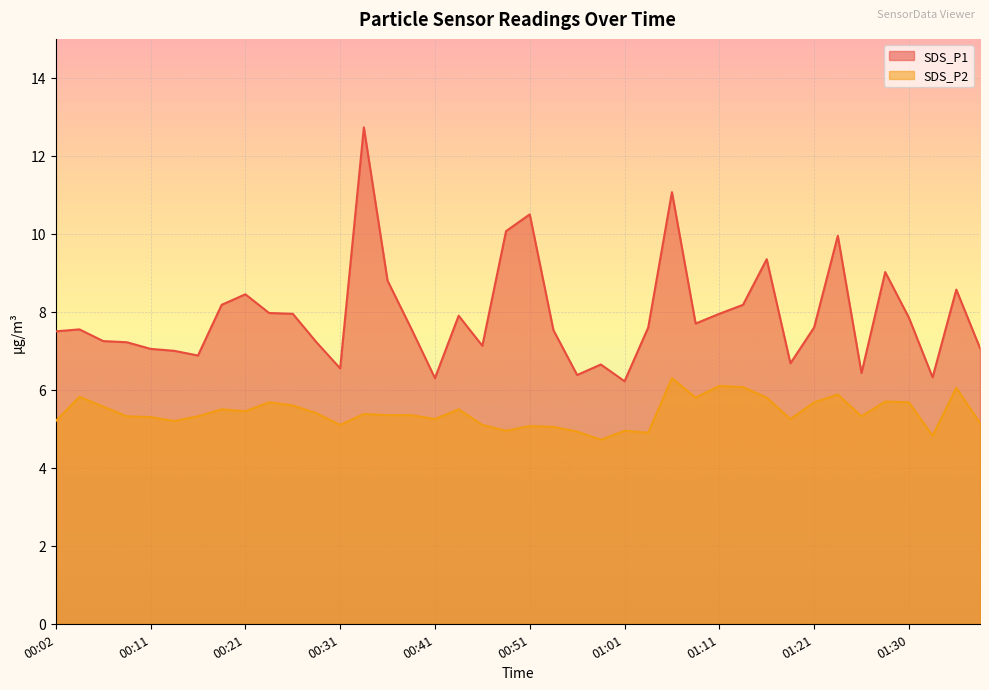

True or false: SDS_P1 and SDS_P2 cross at least once.

False